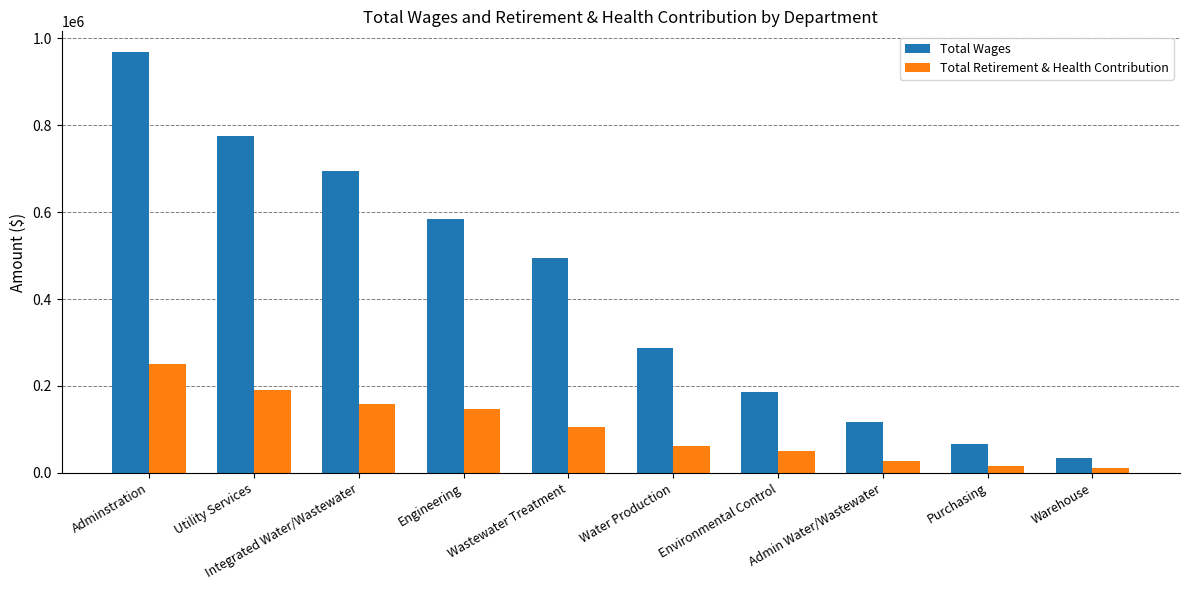

At which label does Total Wages first exceed 494050?

Adminstration